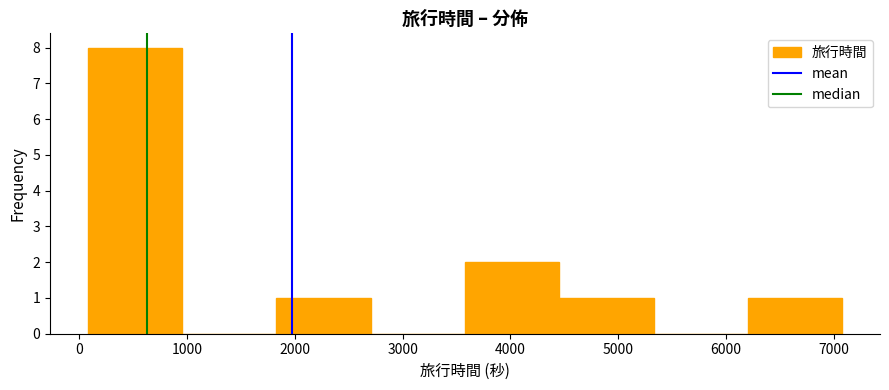

How tall is the bar that spans 6200 to 7100 on the x-axis? Neither the bar edges nor the heights are printed on the chart, so give them approximately, as read against the axes.

1